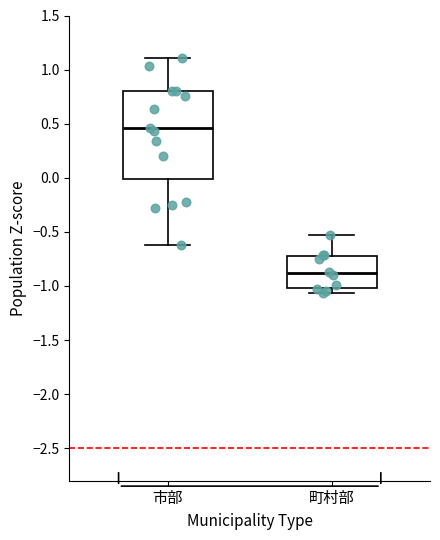

Which box has the lowest median line?

町村部